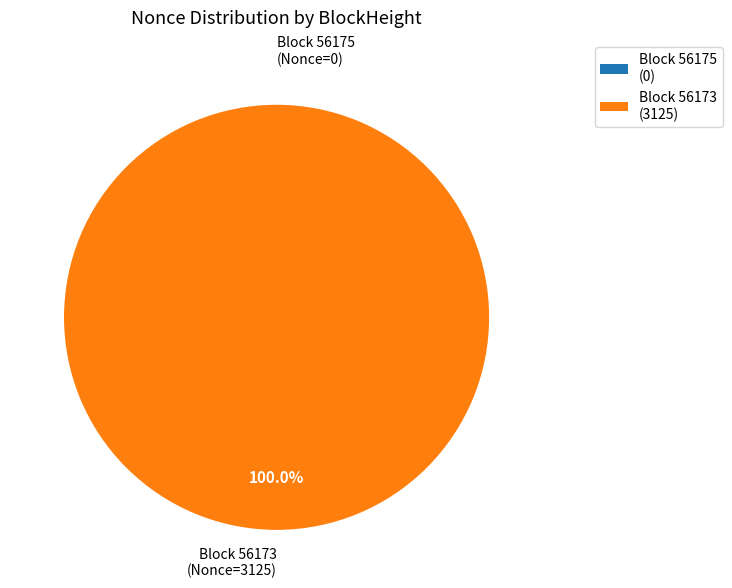

How many slices are in this pie chart?

2